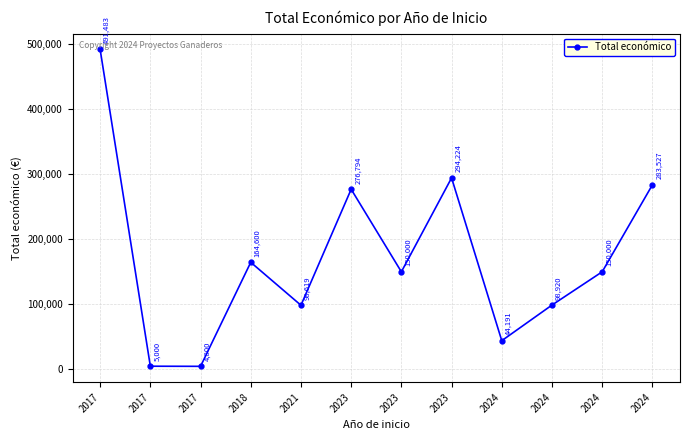

How many interior local peaks (higher than both neighbors) does the data have?

3